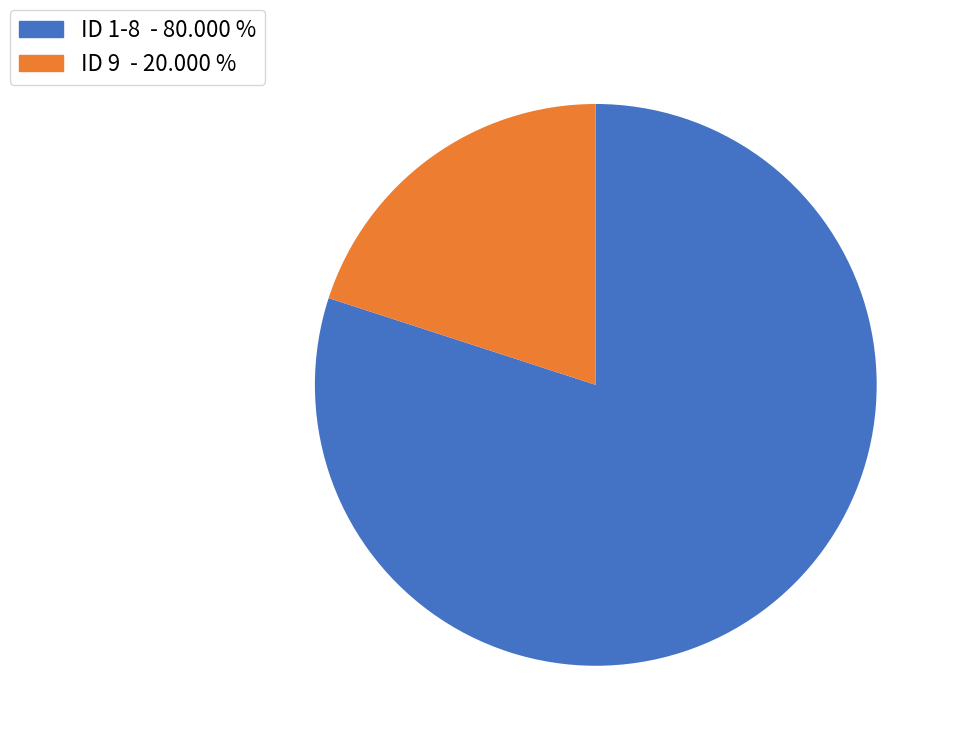

What is the majority slice?

ID 1-8 - 80.000 %